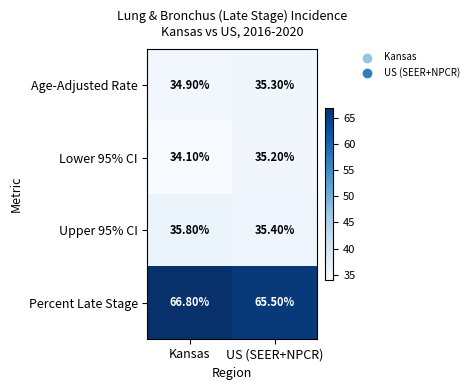

At which label is Lower 95% CI closest to 34?

Kansas